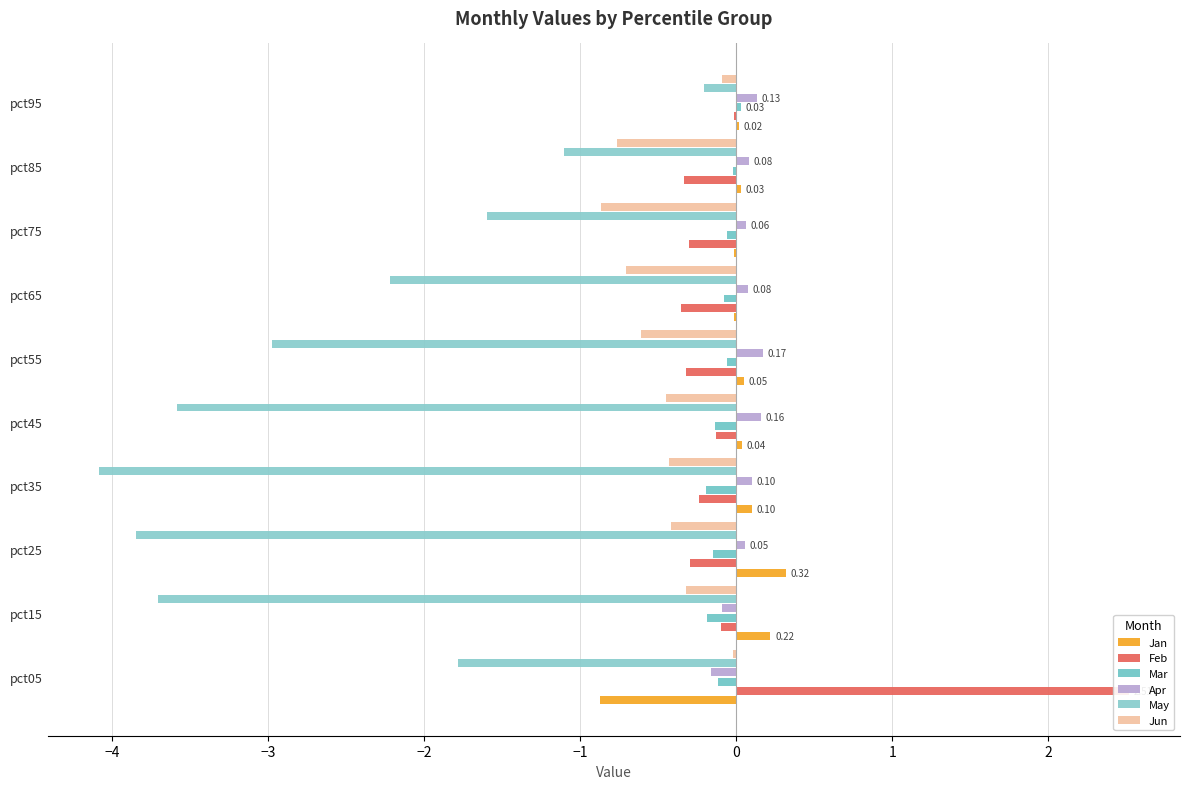

At which category is the sum across all series the highest?

pct95